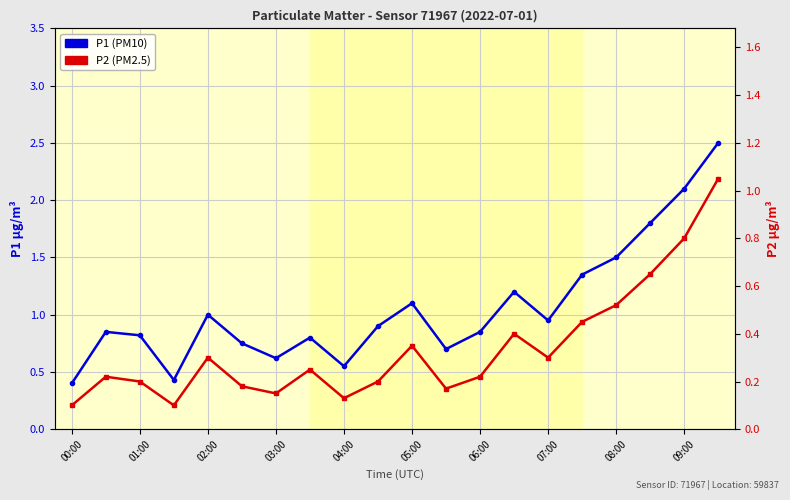

List the series in order of their peak value, highest first.

P1 (PM10), P2 (PM2.5)